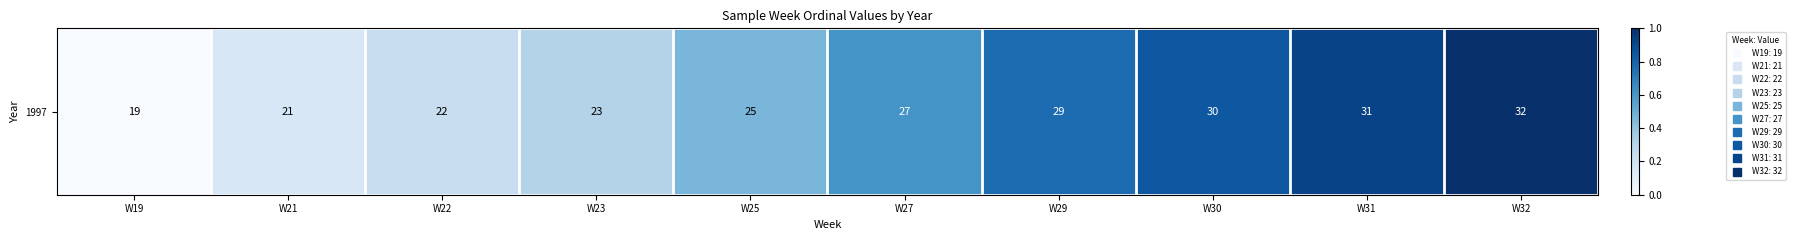

Rank the categories by value from lowest to highest.

W19, W21, W22, W23, W25, W27, W29, W30, W31, W32